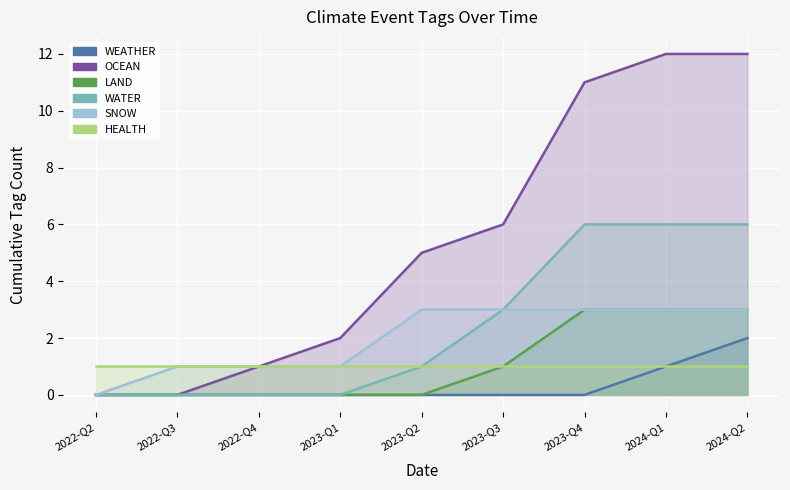

What is the spread (max minus min) of values at 2022-Q2?

1